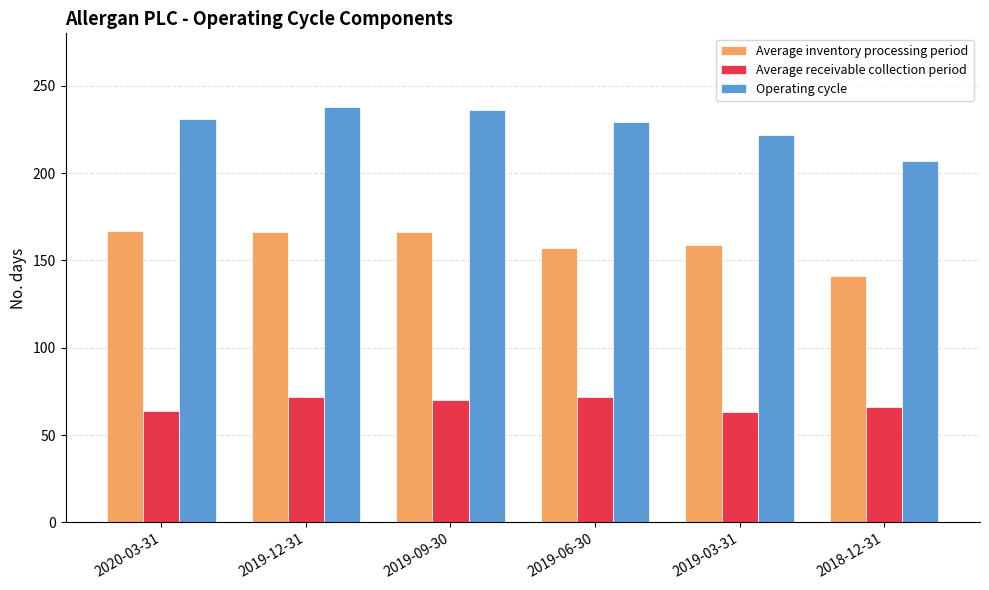

What is the value of the Operating cycle bar at the 6th from the left?

207